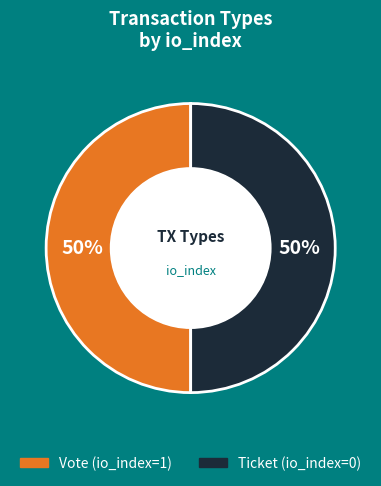

To the nearest percent, what is the average slice percentage?

50%